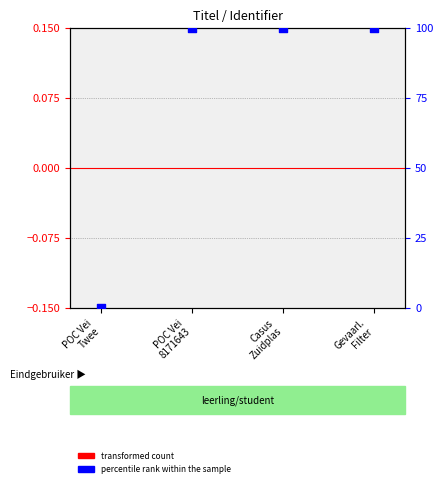

Which series contains the highest Y value?

percentile rank within the sample